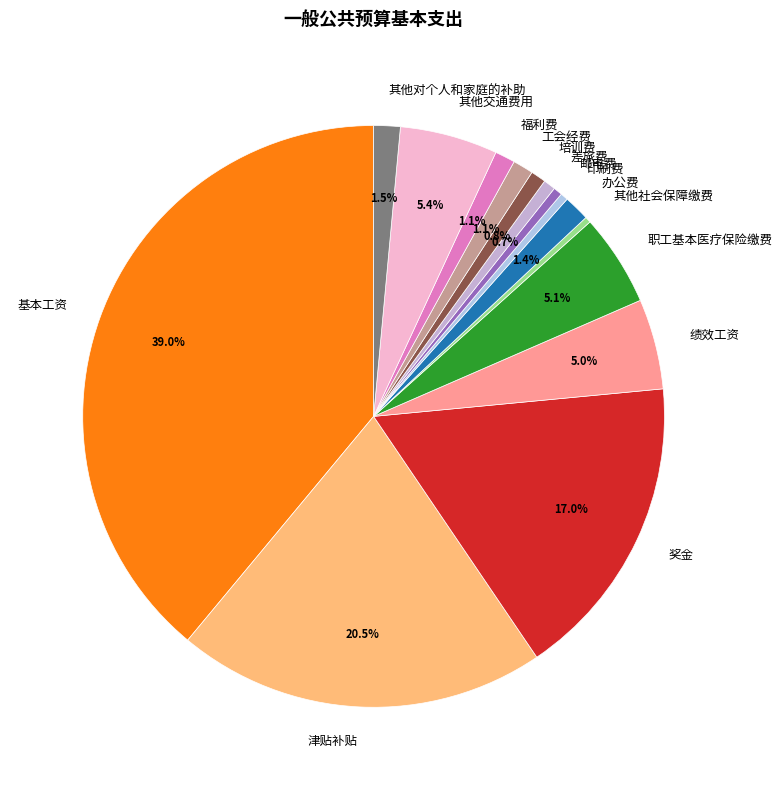

Is there a majority slice in this chart?

No